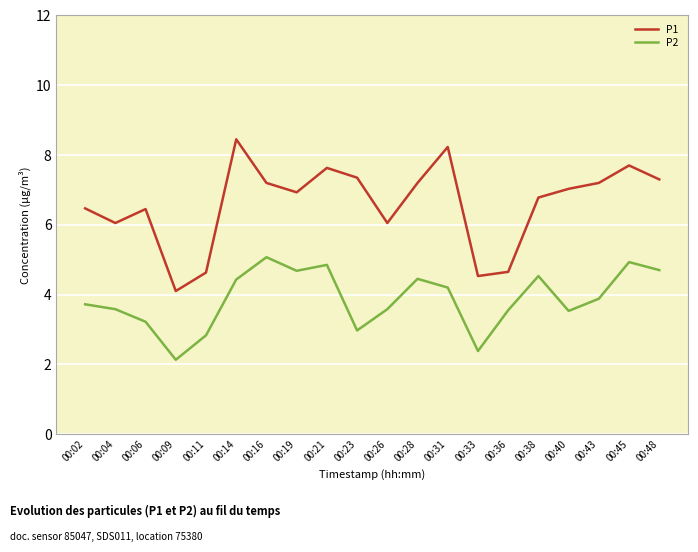

Count the number of data series in this chart.

2